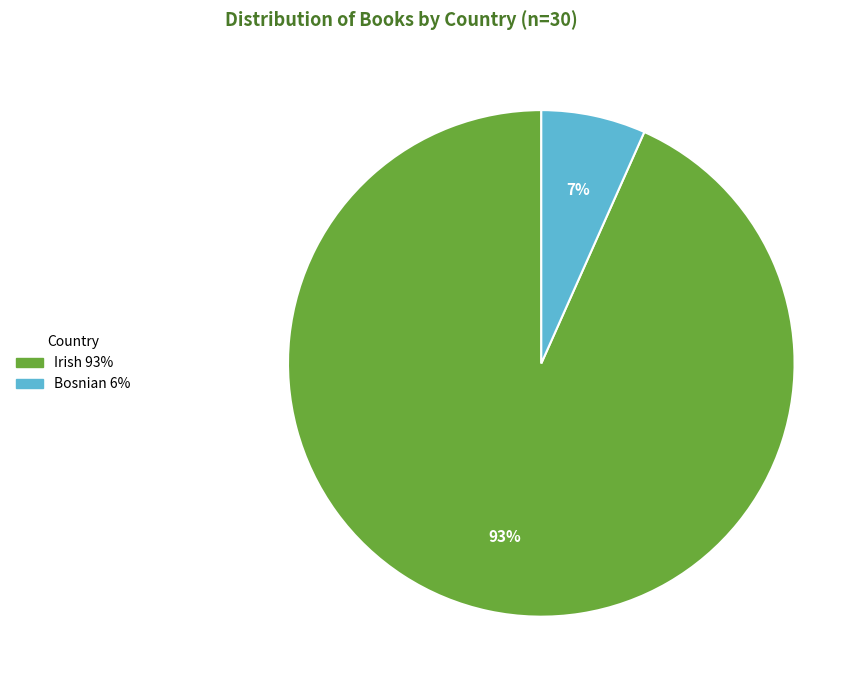

Rank the categories by value from lowest to highest.

Bosnian, Irish